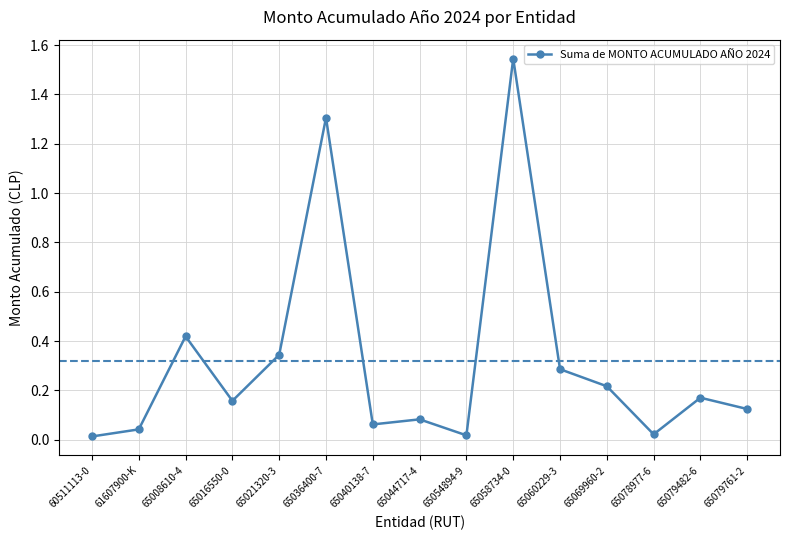

What position from the right is 65044717-4?

8